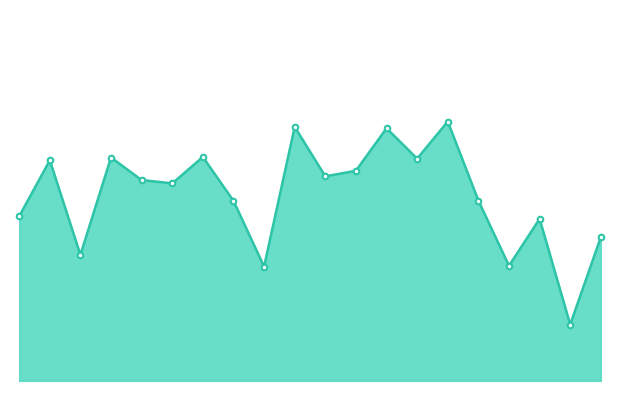

Is this an area chart (filled region under the line)?

Yes